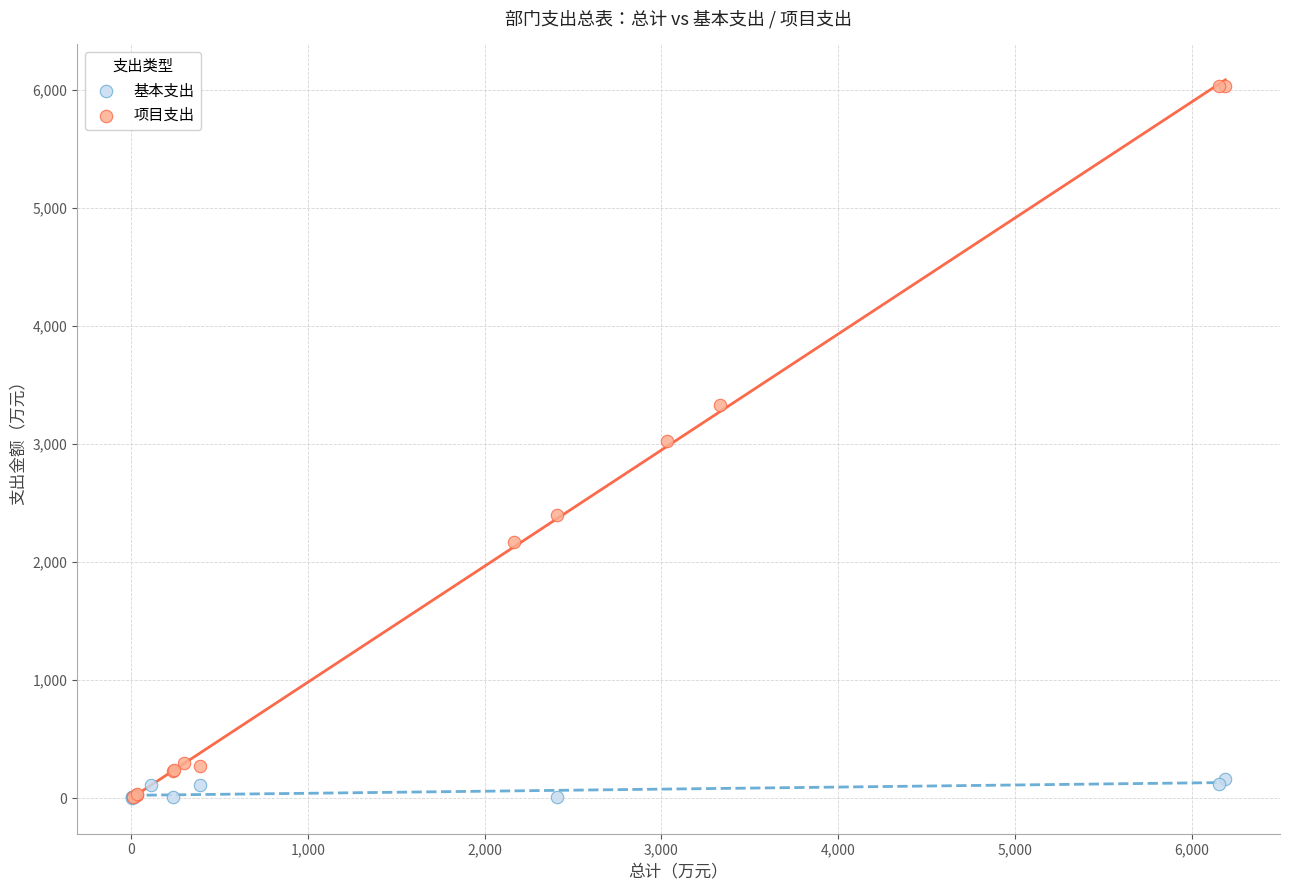

Which series reaches the maximum Y coordinate?

项目支出